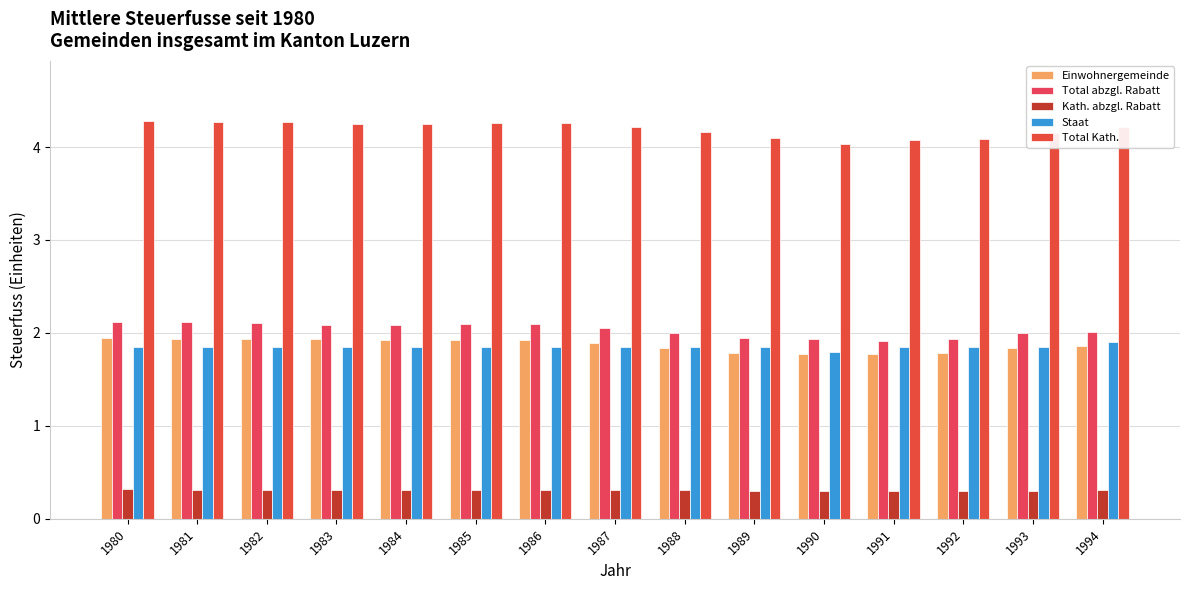

What is the value of the Total abzgl. Rabatt bar at the 7th from the left?

2.1